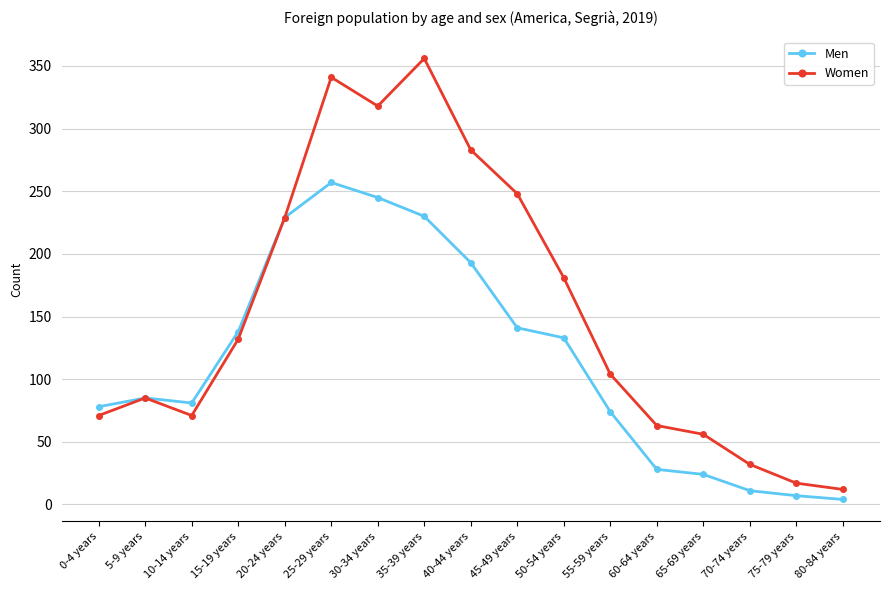

Read the Women value at 50-54 years.

181